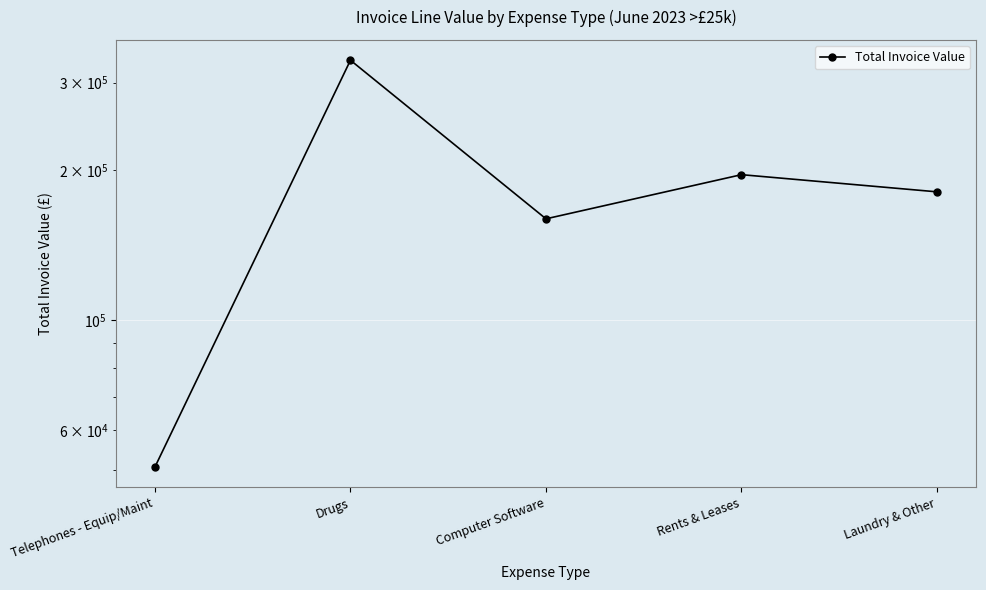

Reading left to right, list all the values displayed in this chart.

Telephones - Equip/Maint=50664.2	Drugs=332862.0	Computer Software=159778.6	Rents & Leases=196003.6	Laundry & Other=181034.6